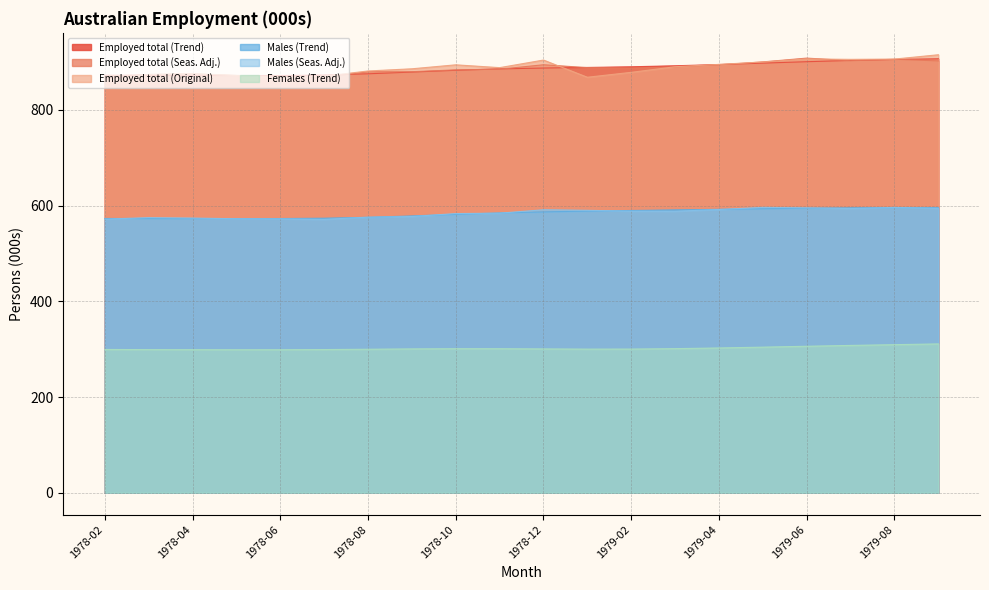

The Employed total (Original) series shows 250.8 at 1978-06. True or false?

False